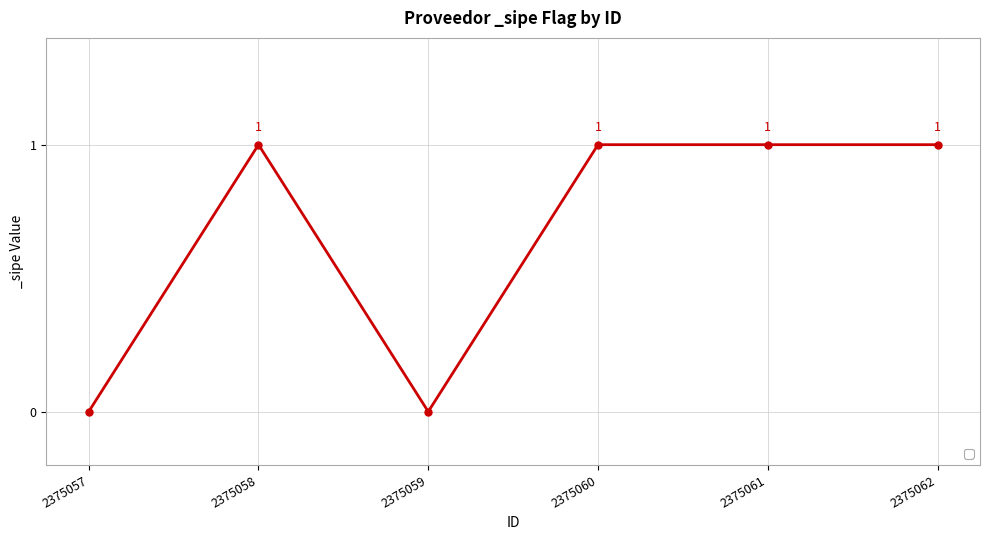

Reading left to right, transcribe all the data shown in this chart.

0	1	0	1	1	1